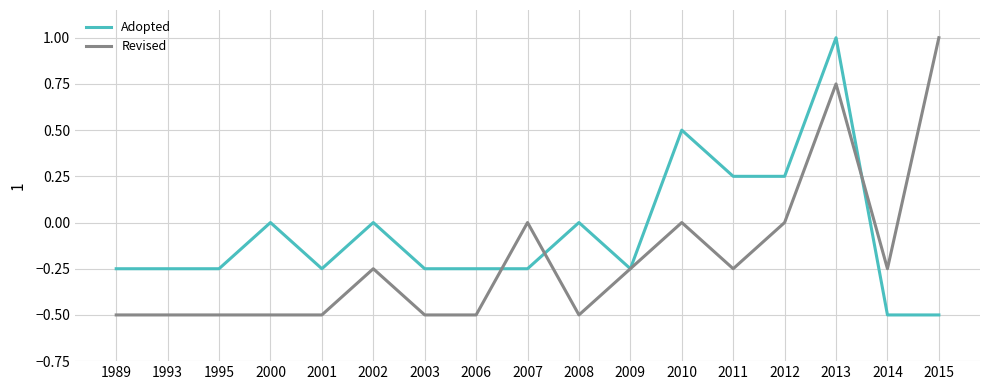

The value of Revised at 2014 is -0.4. True or false?

False